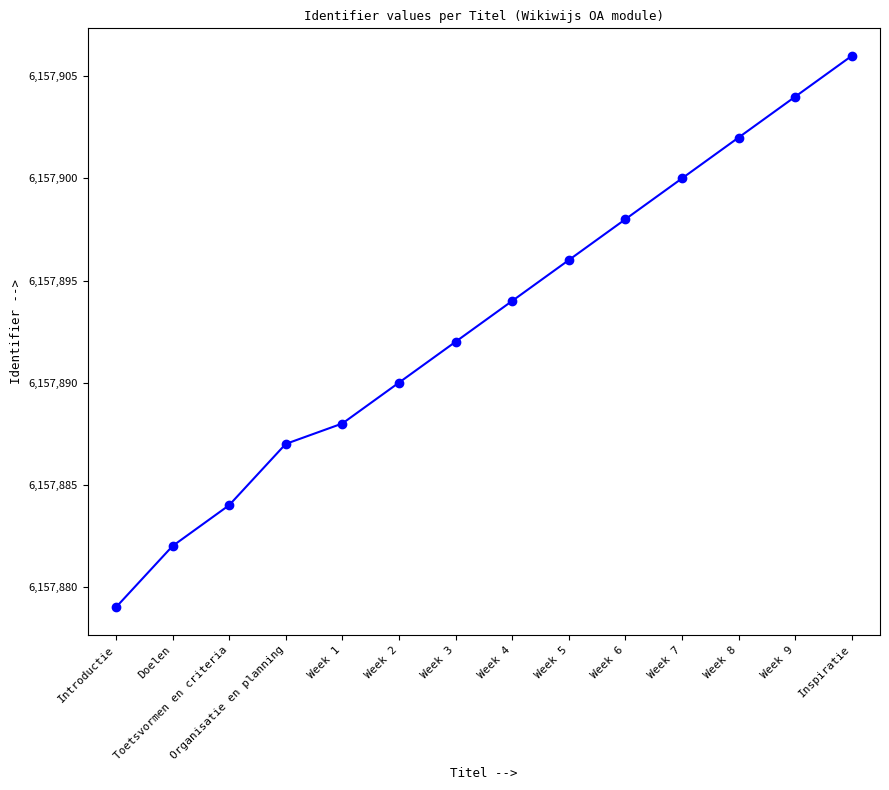

Reading left to right, what are all the values shown in this chart?

6157879	6157882	6157884	6157887	6157888	6157890	6157892	6157894	6157896	6157898	6157900	6157902	6157904	6157906